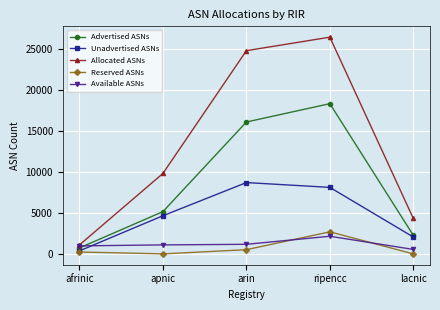

What is the value of the Advertised ASNs point at the 1st from the left?

727